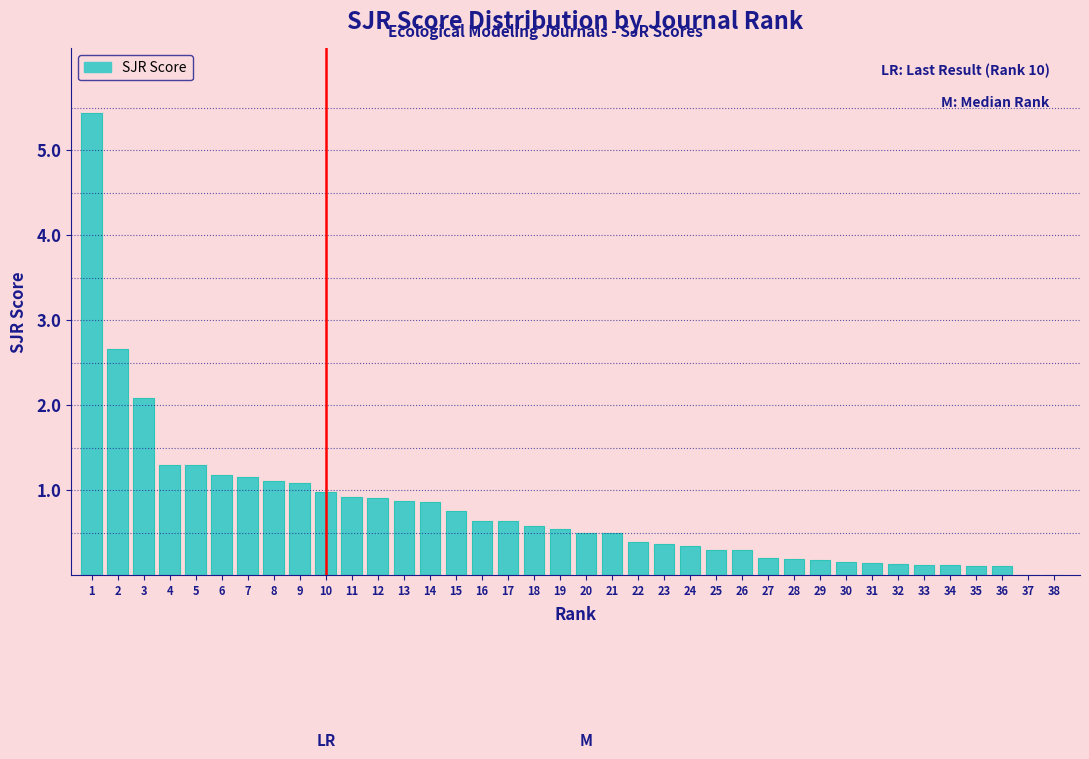

Between 25 and 7, which is larger?

7